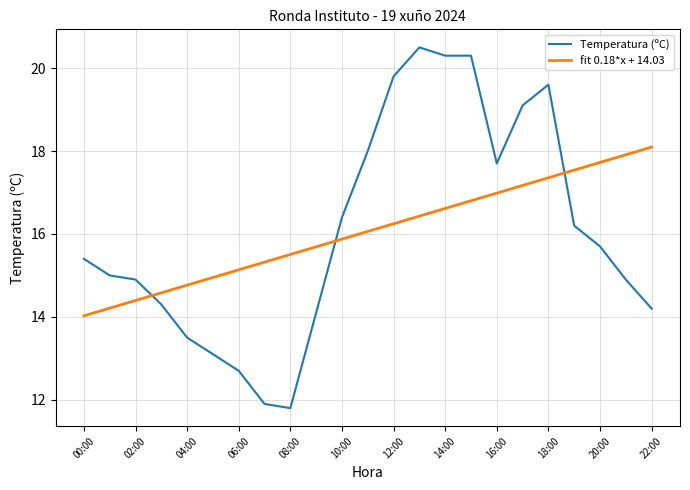

What are all the series names shown in the legend?

Temperatura (ºC), fit 0.18*x + 14.03